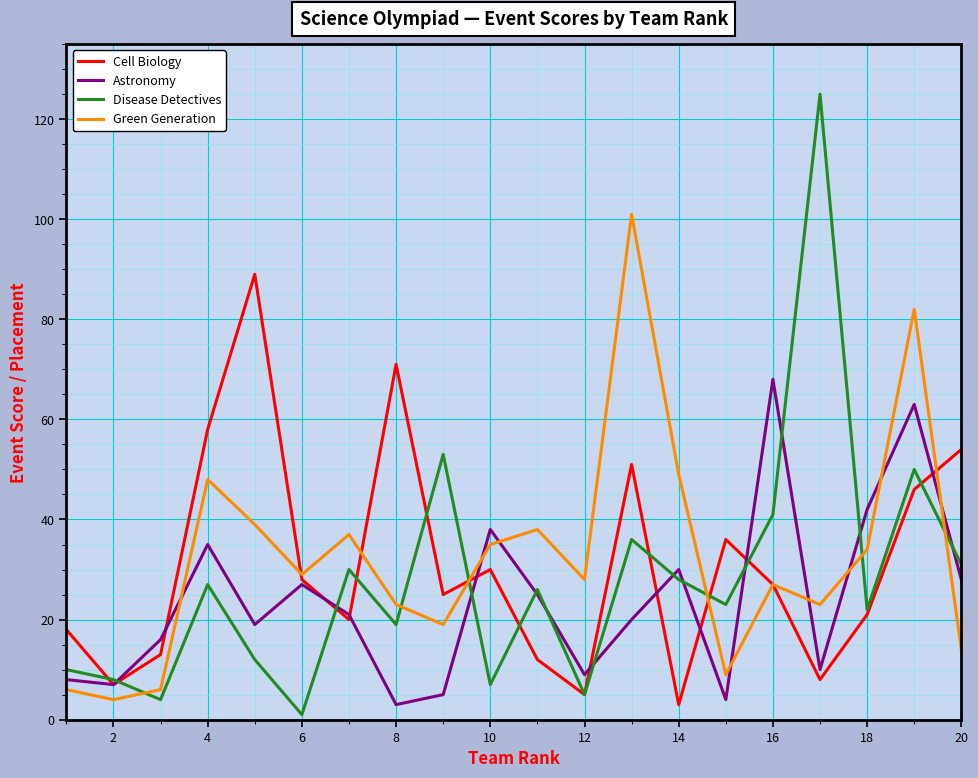

What is the greatest value displayed?

125